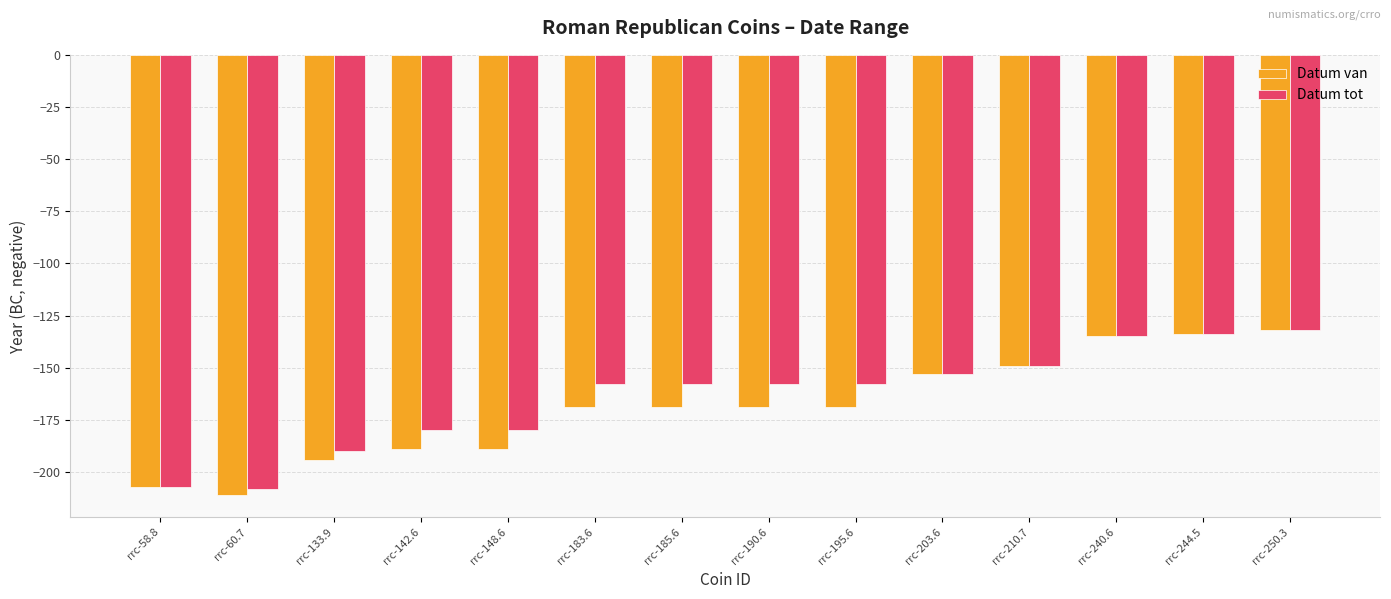

What is the difference between the second highest and minimum values in the Datum tot series?

74